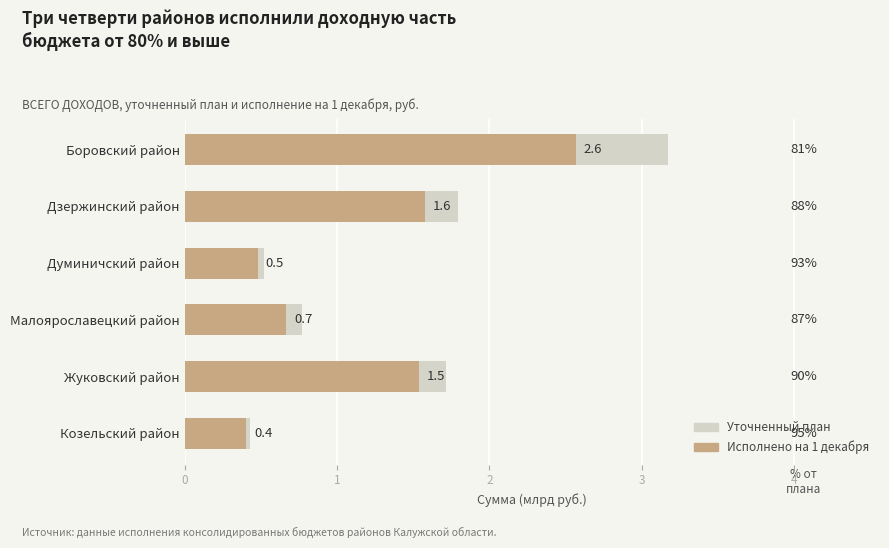

Is it true that уточненный план equals 0.5 at Думиничский район?

True